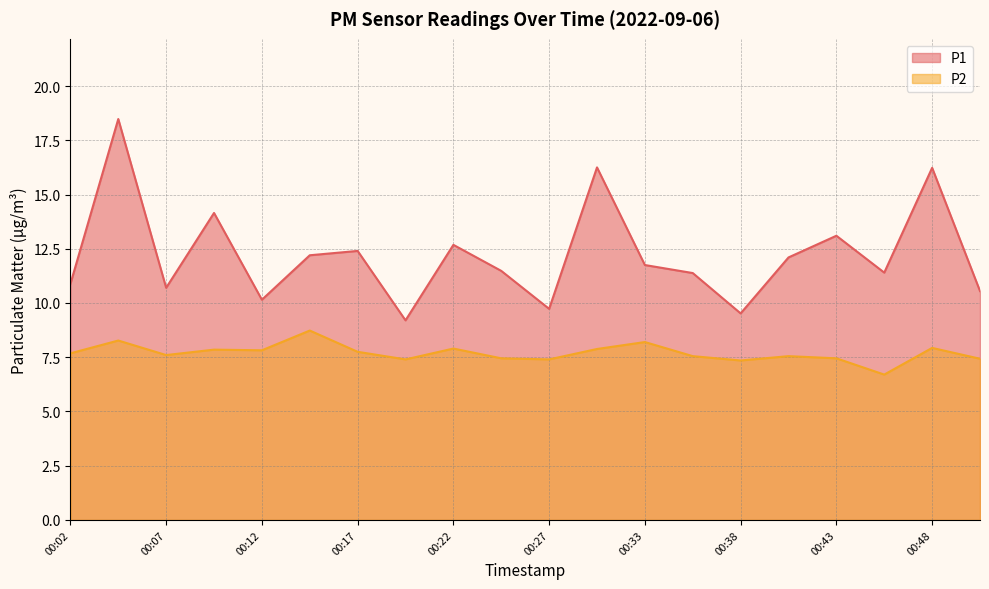

What are all the series names shown in the legend?

P1, P2